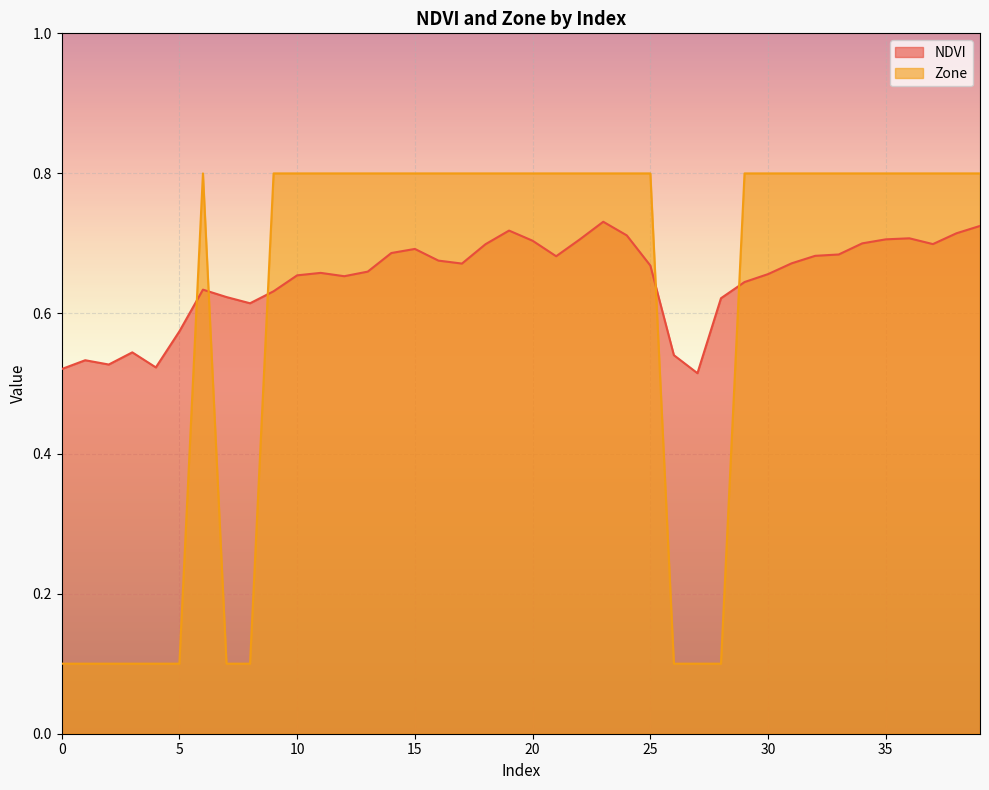

What are all the series names shown in the legend?

NDVI, Zone